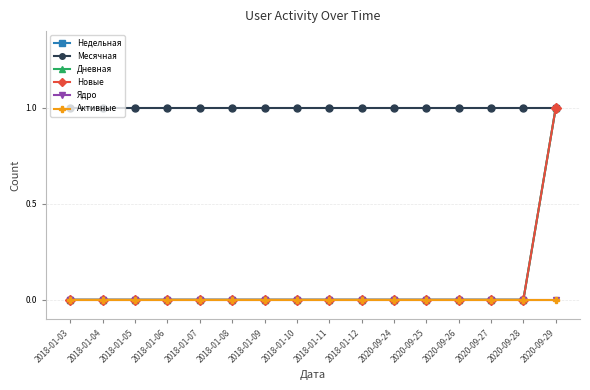

Is this an area chart (filled region under the line)?

No